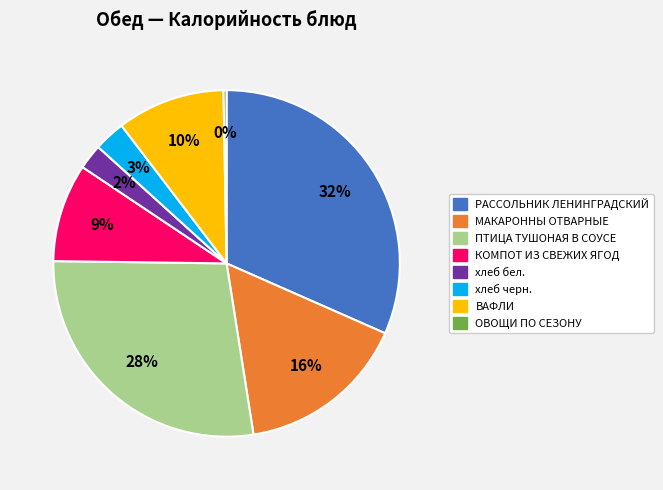

To the nearest percent, what is the difference between the МАКАРОННЫ ОТВАРНЫЕ and хлеб бел. slice percentages?

14%